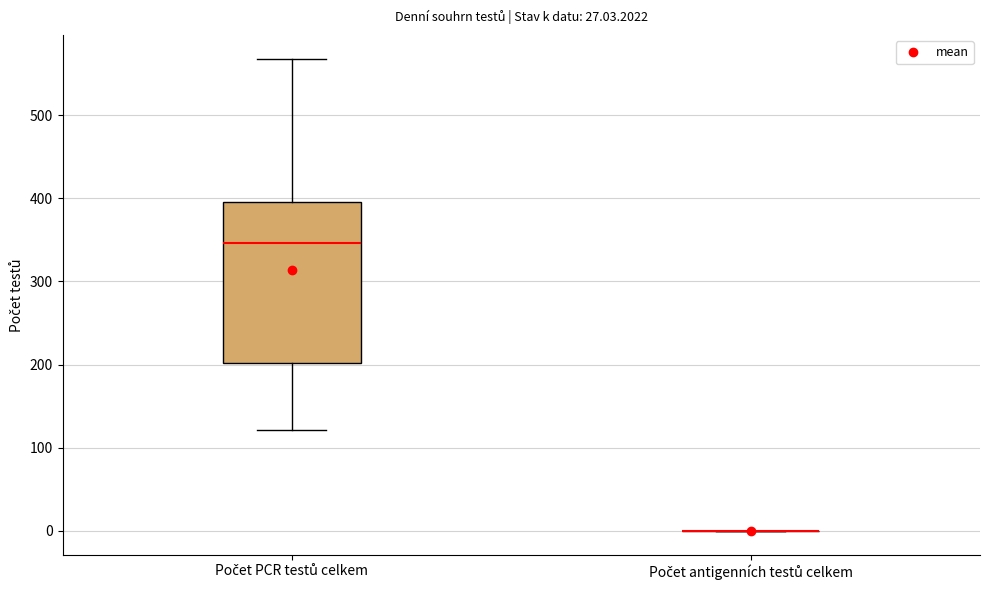

Reading left to right, read every box against the y-axis: the position of its median line, the range the box covers, and the ends of its whiskers. The values are not printed on the chart, so give them approximately, as read against the axis.

Počet PCR testů celkem: median 350, box 200 to 400, whiskers 120 to 570
Počet antigenních testů celkem: box collapsed to a line at 0, whiskers 0 to 0